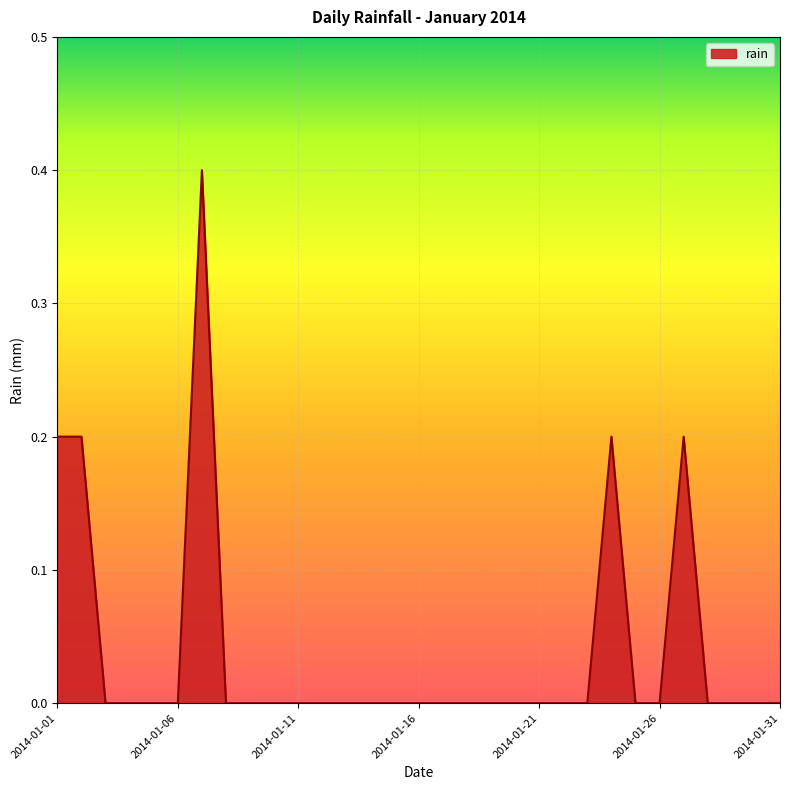

What is the greatest value displayed?

0.4